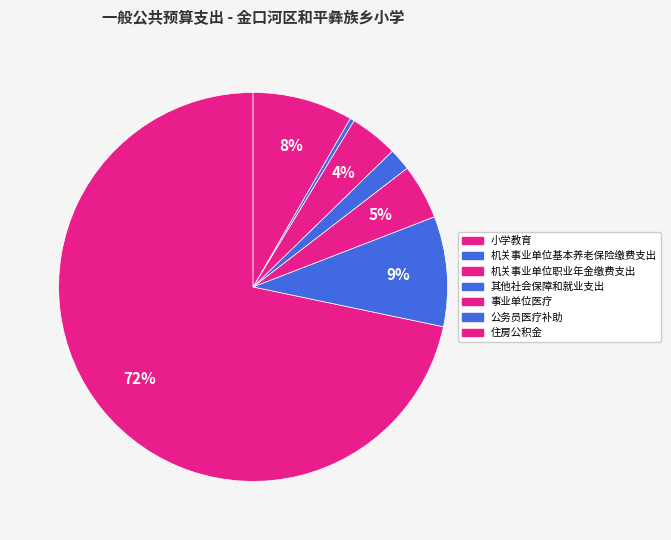

What percentage is the 事业单位医疗 slice, to the nearest percent?

4%